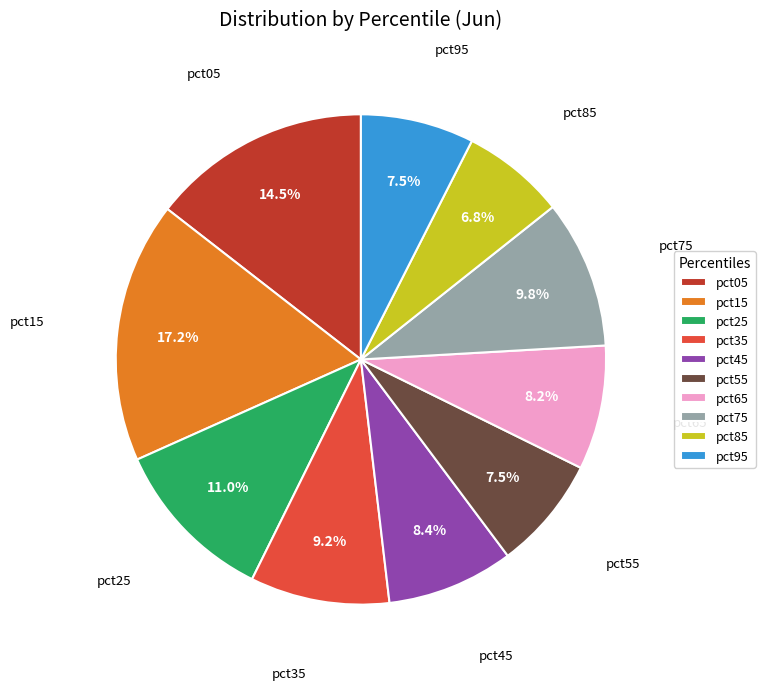

Which slice is the smallest?

pct85